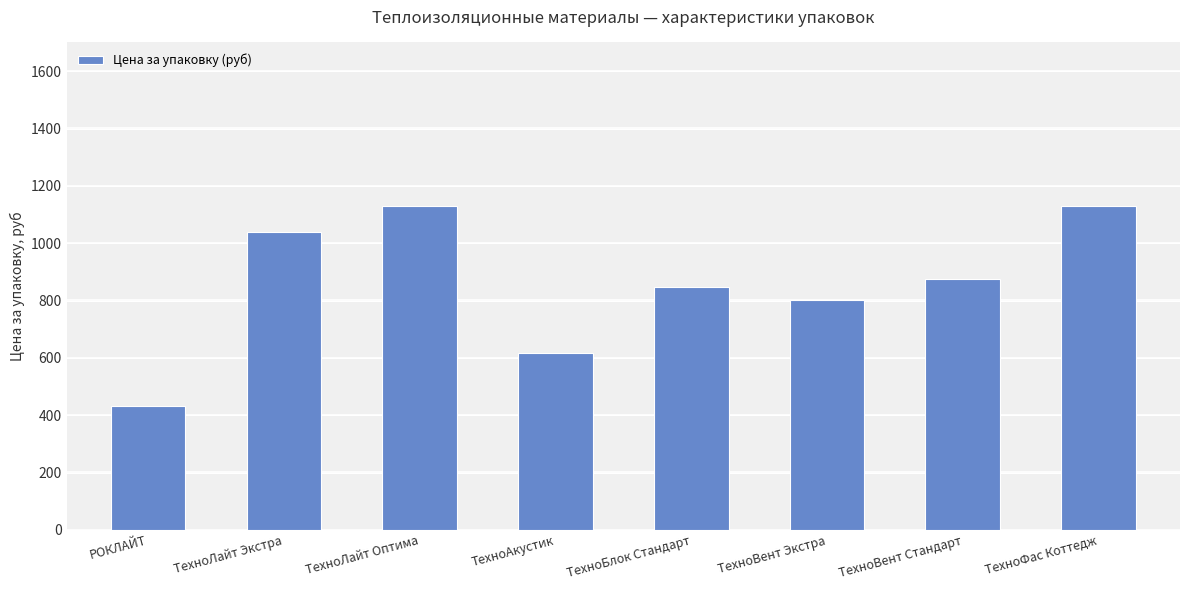

Between ТехноЛайт Экстра and ТехноБлок Стандарт, which is larger?

ТехноЛайт Экстра